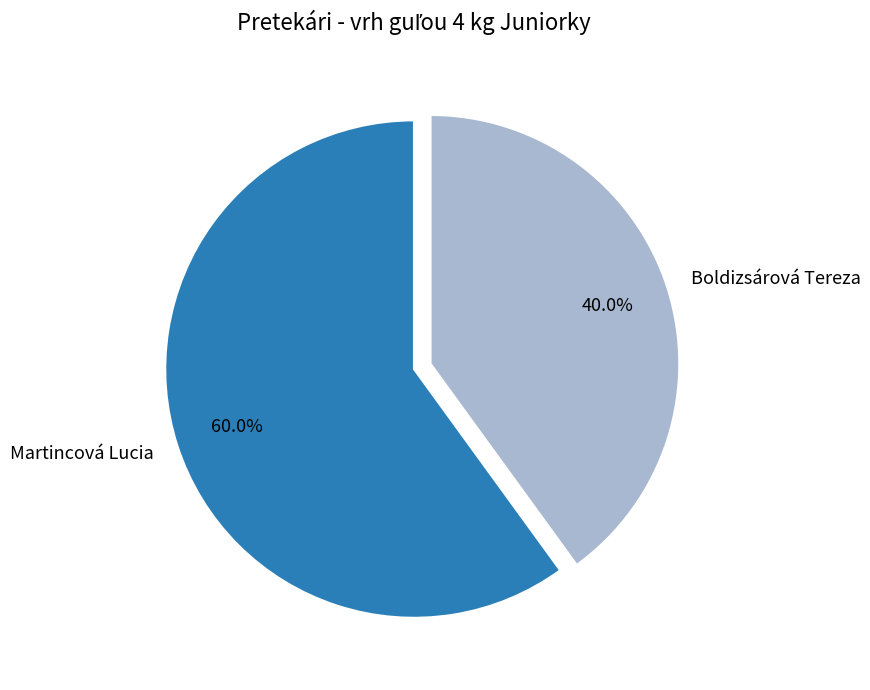

To the nearest percent, what is the difference between the Boldizsárová Tereza and Martincová Lucia slice percentages?

20%